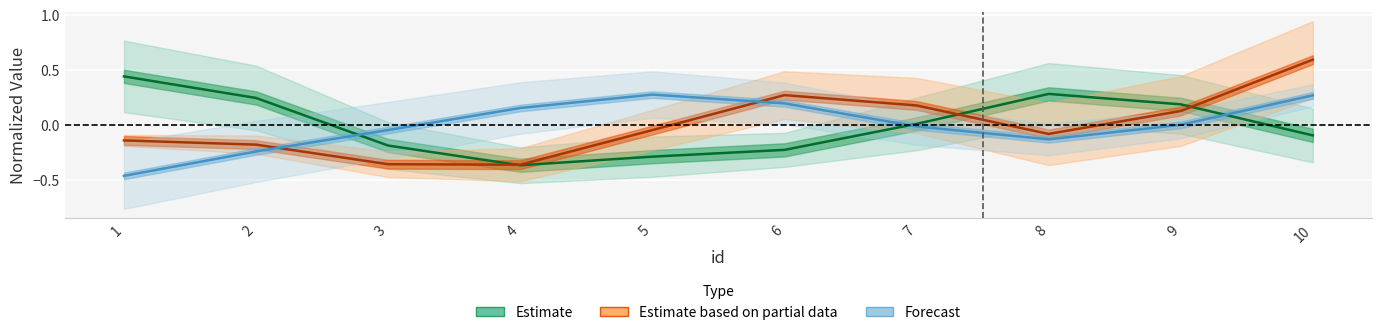

What is the difference between the second highest and second lowest values in the Estimate series?

0.6